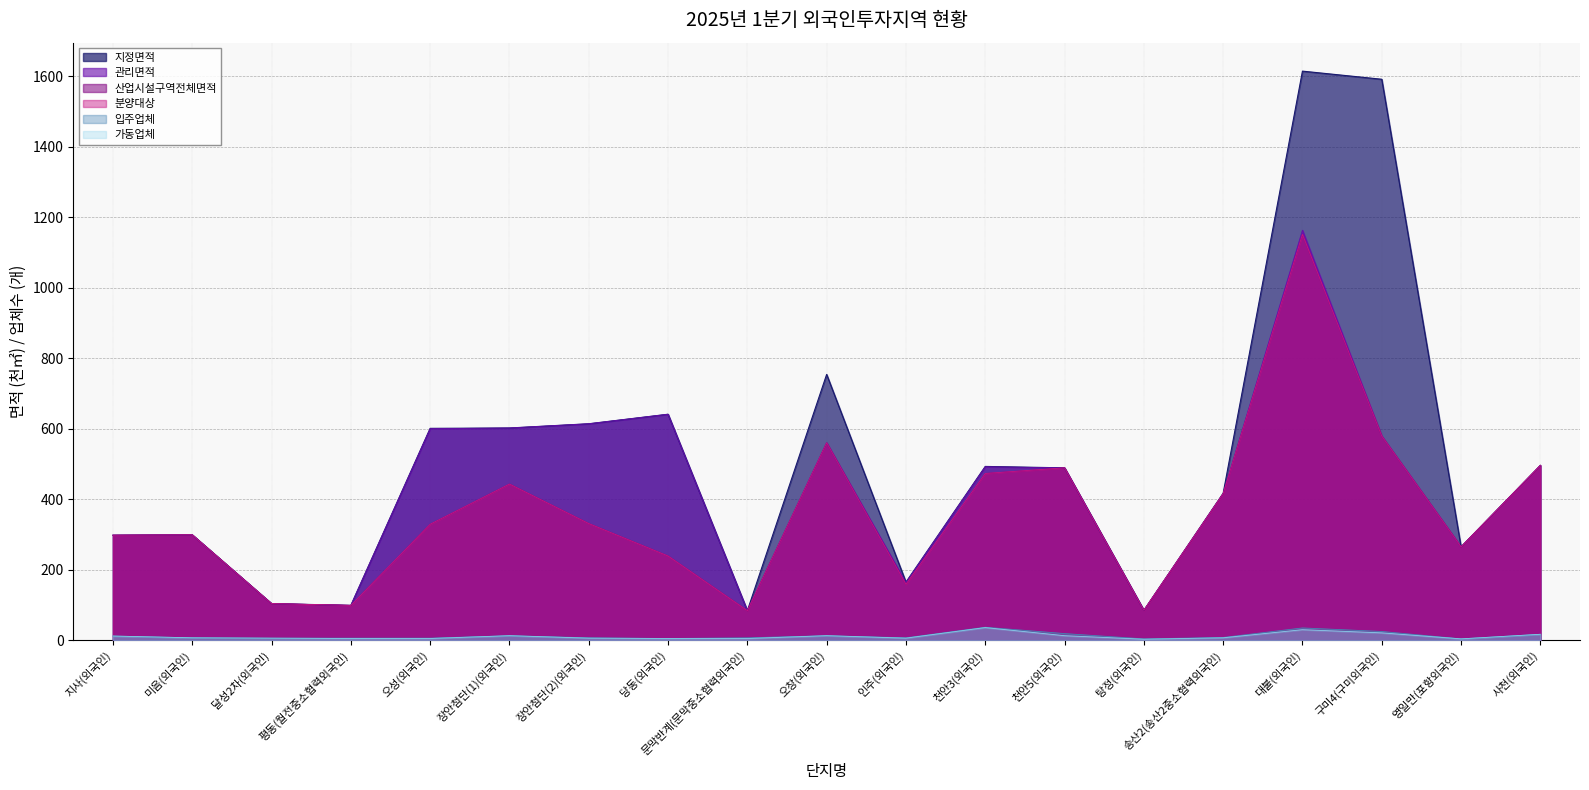

How many data points in 지정면적 are above 489?

9